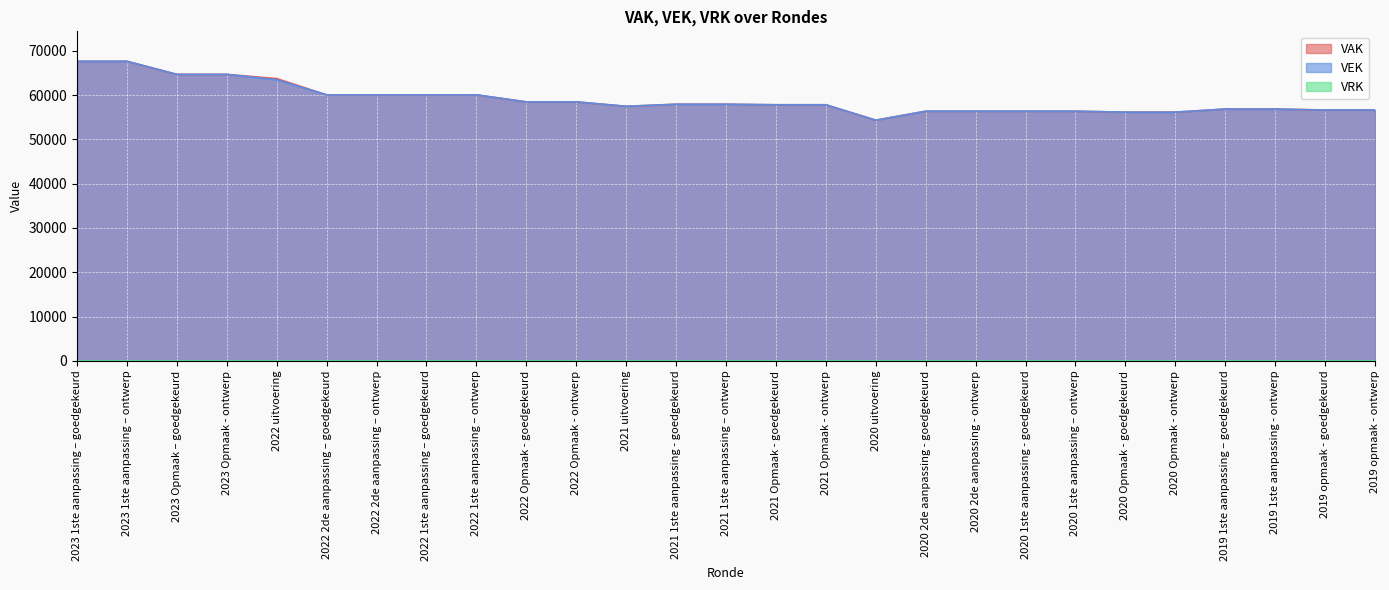

Between 2021 Opmaak - goedgekeurd and 2020 uitvoering, which series saw the biggest shift?

VEK